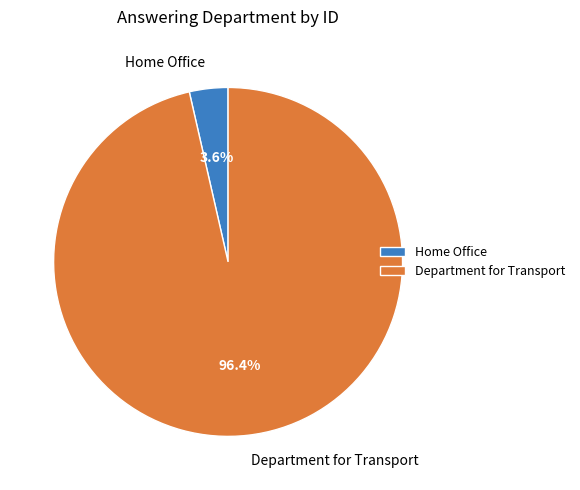

Which category has the biggest portion of the pie?

Department for Transport